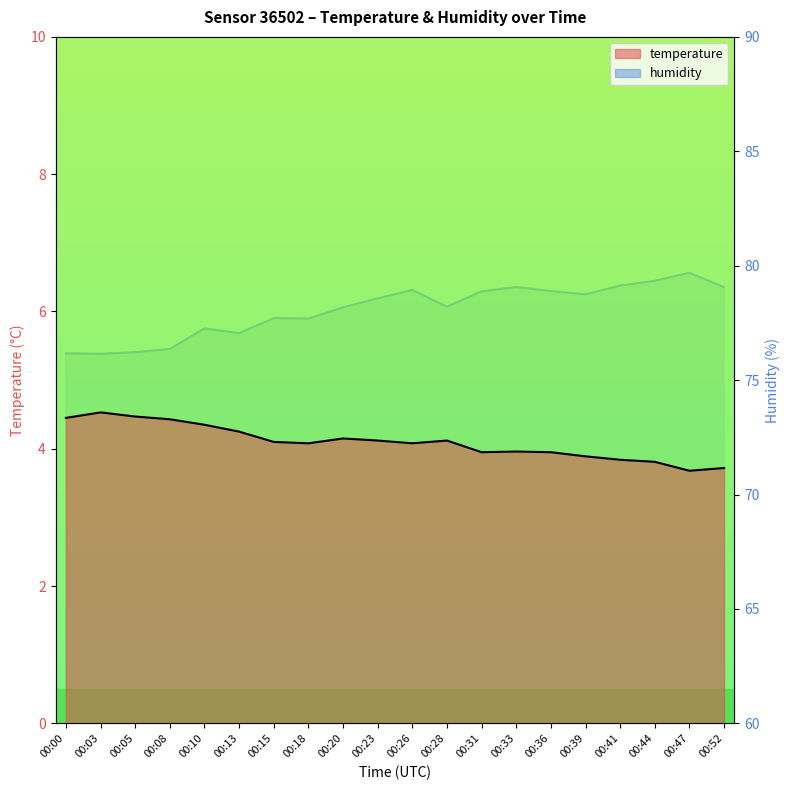

True or false: temperature and humidity intersect in this chart.

False